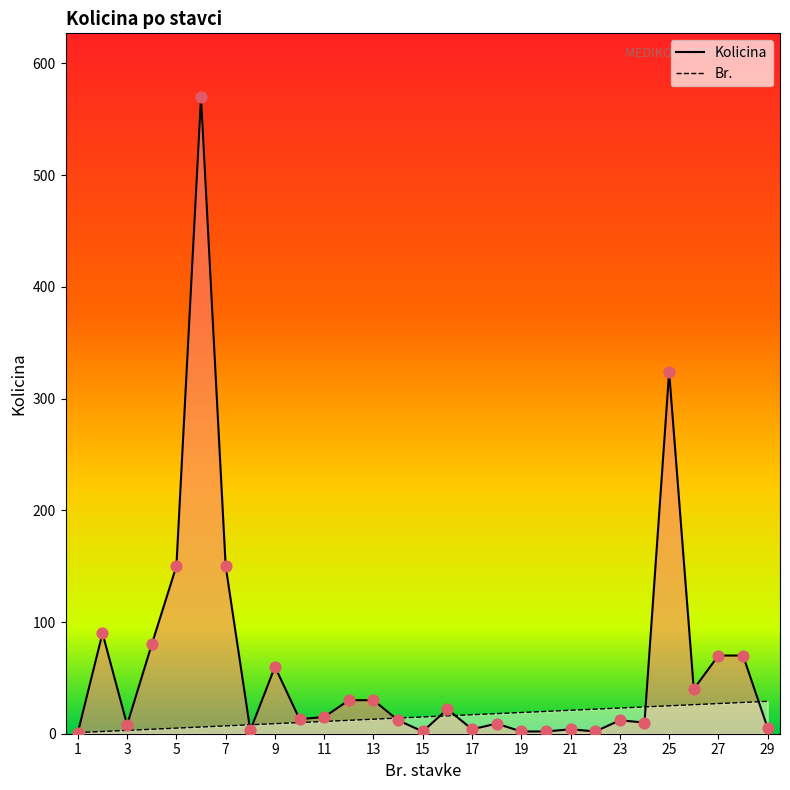

Which series has the largest total across all categories?

Kolicina